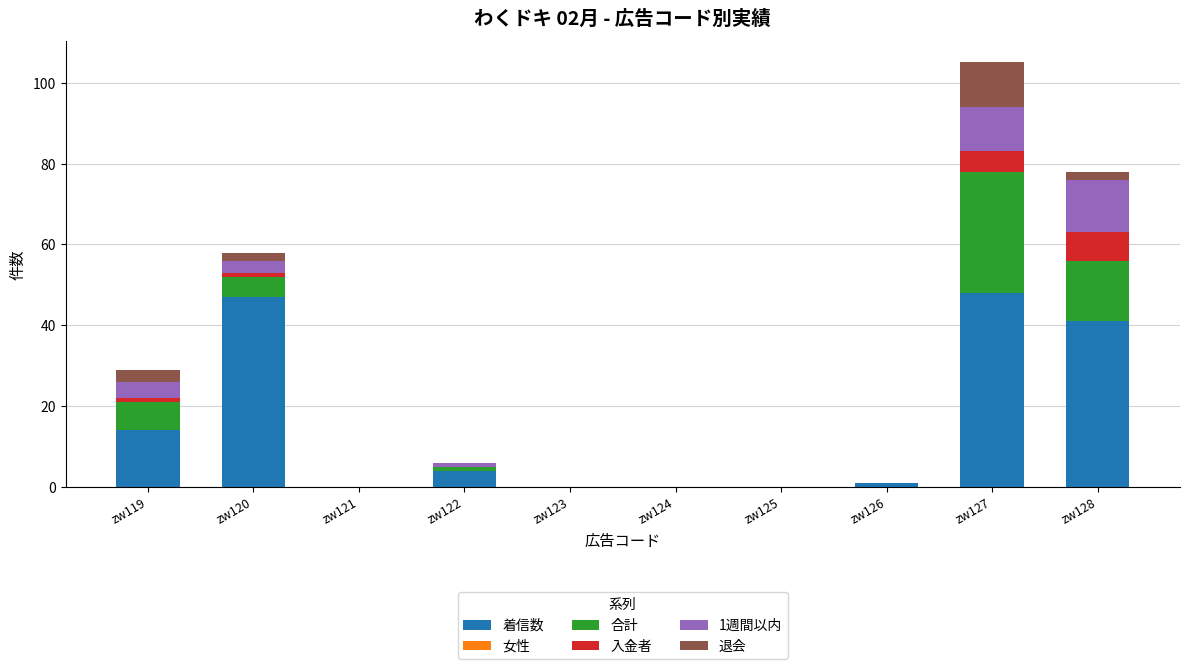

Where is 着信数 nearest to the value 24?

zw119